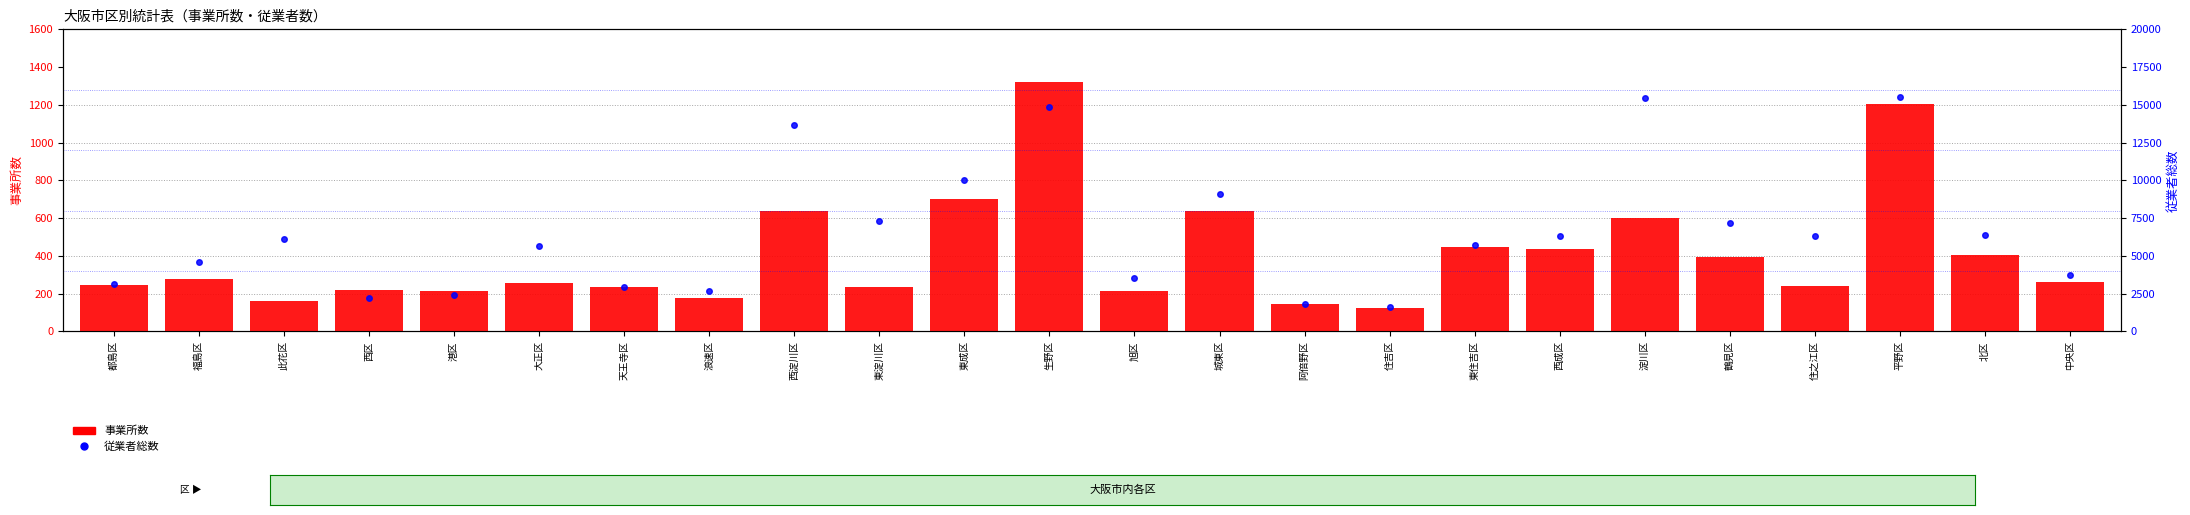

The 従業者総数 series shows 1103 at 港区. True or false?

False